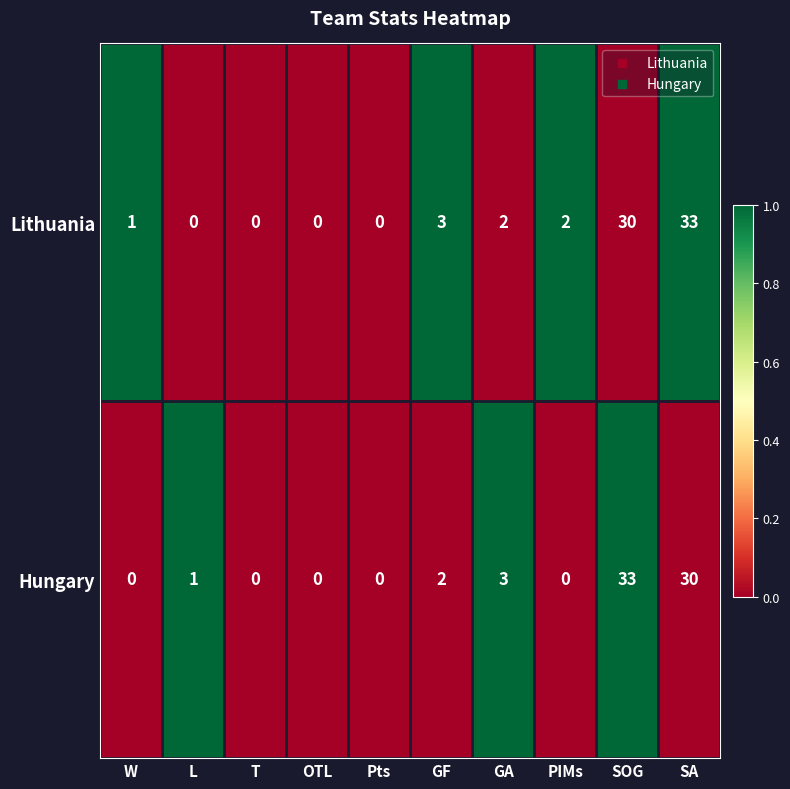

Which series has the largest total across all categories?

Lithuania